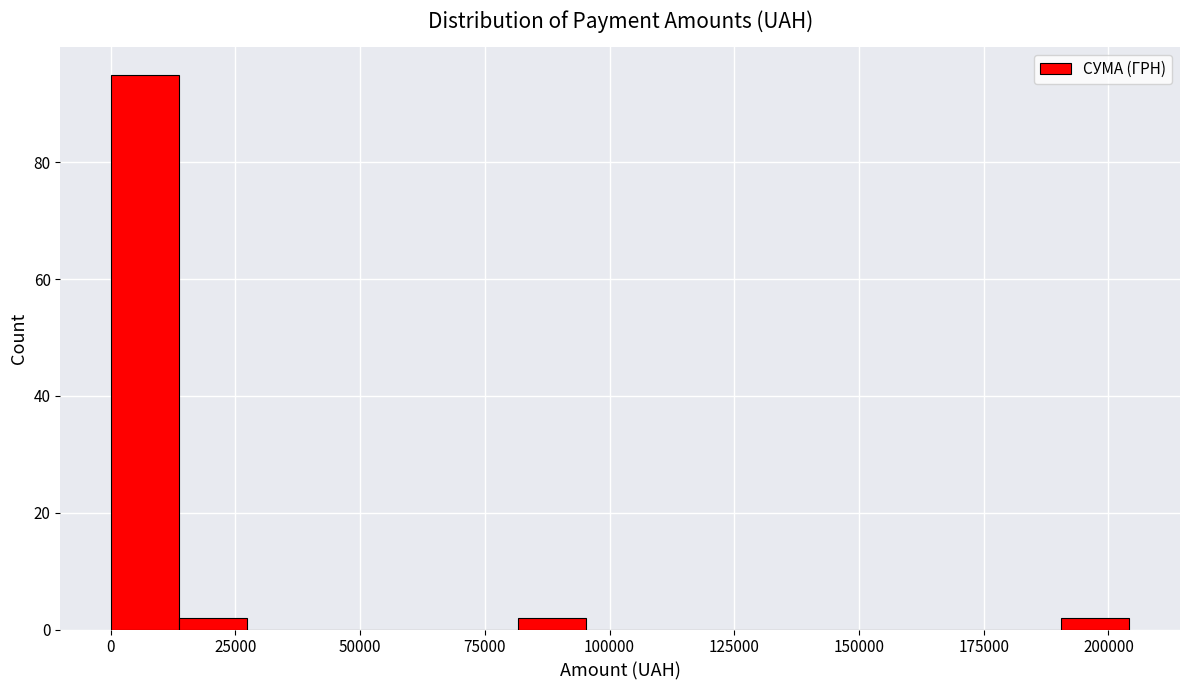

Around what value on the x-axis is the tallest bar? Give the approximate position of its centre, as read against the axis.

5000